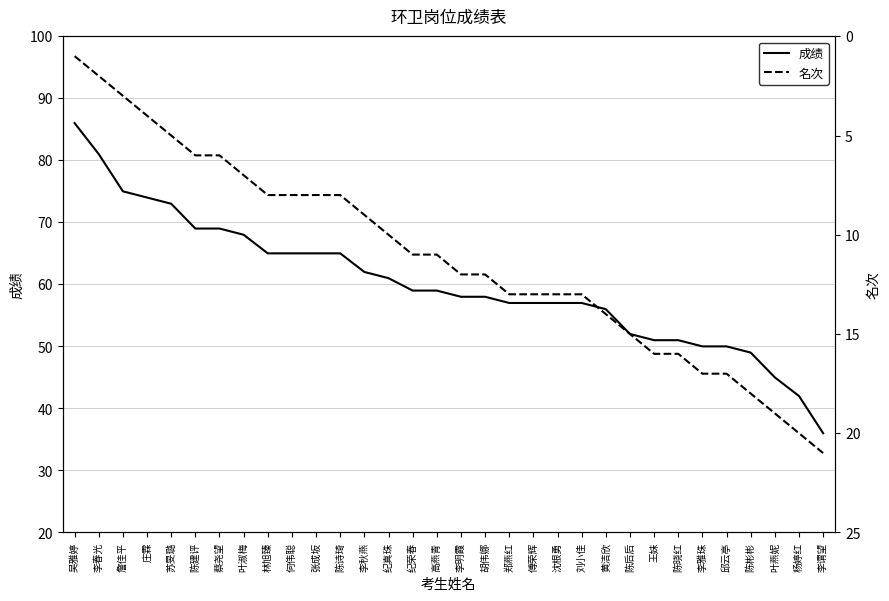

True or false: 成绩 has a value of 19 at 张成坂.

False